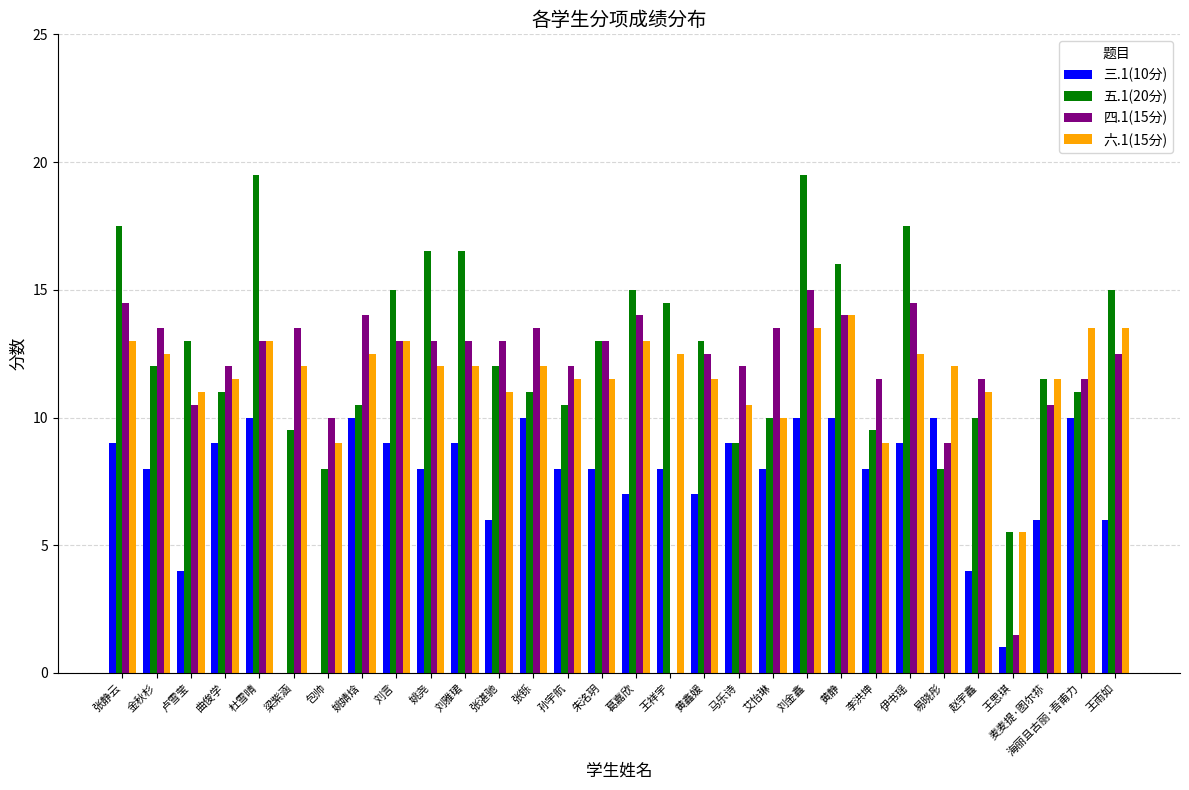

What is the maximum value for 三.1(10分)?

10.0